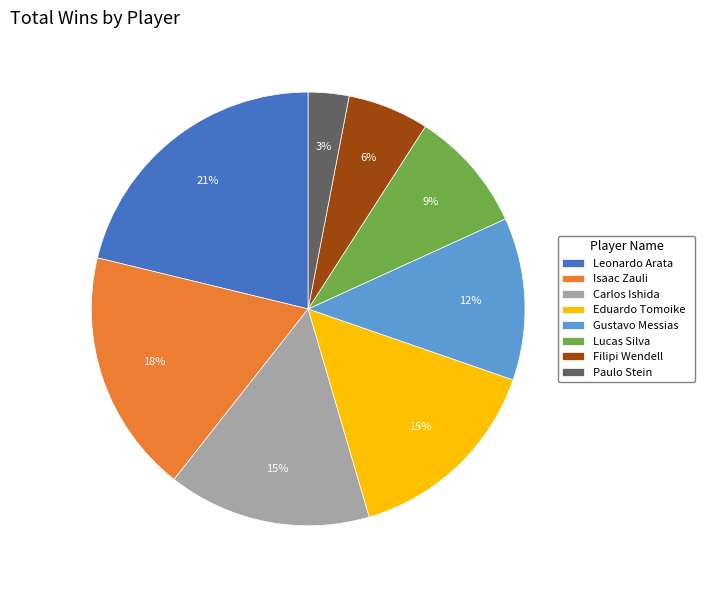

What is the smallest slice in the pie chart?

Paulo Stein